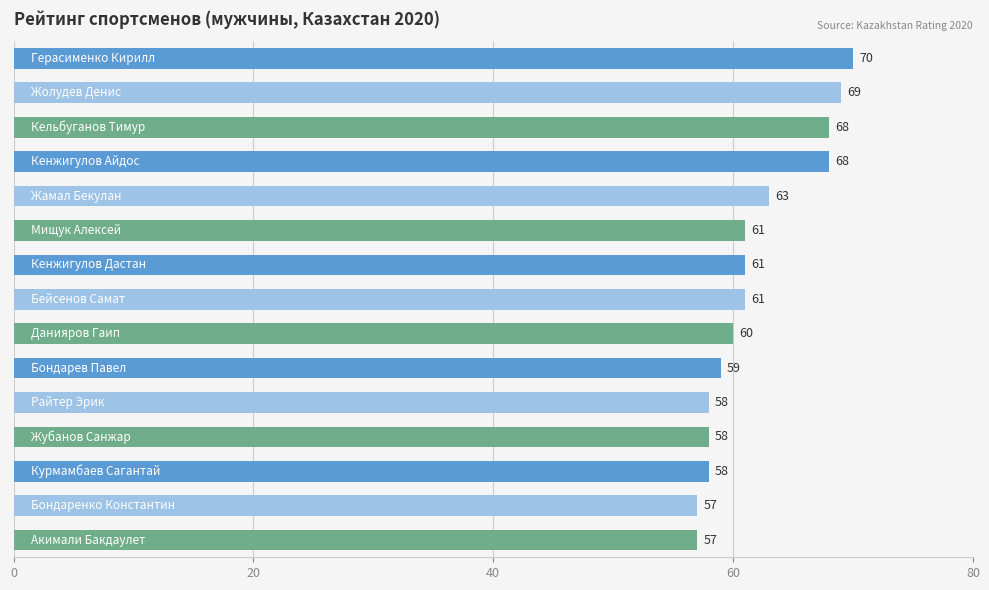

How many bars are there in total?

15